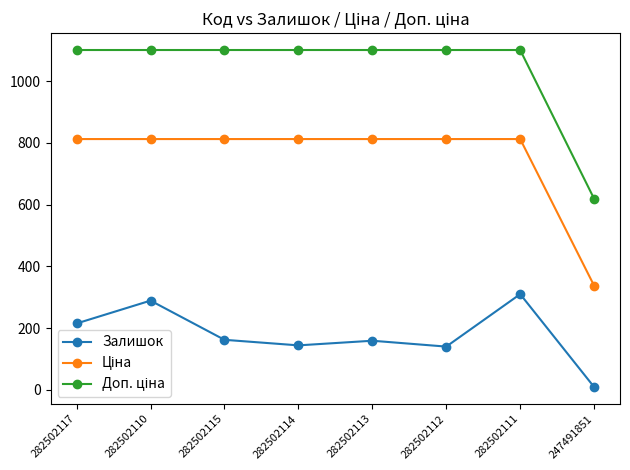

What is the minimum value shown in the chart?

9.0